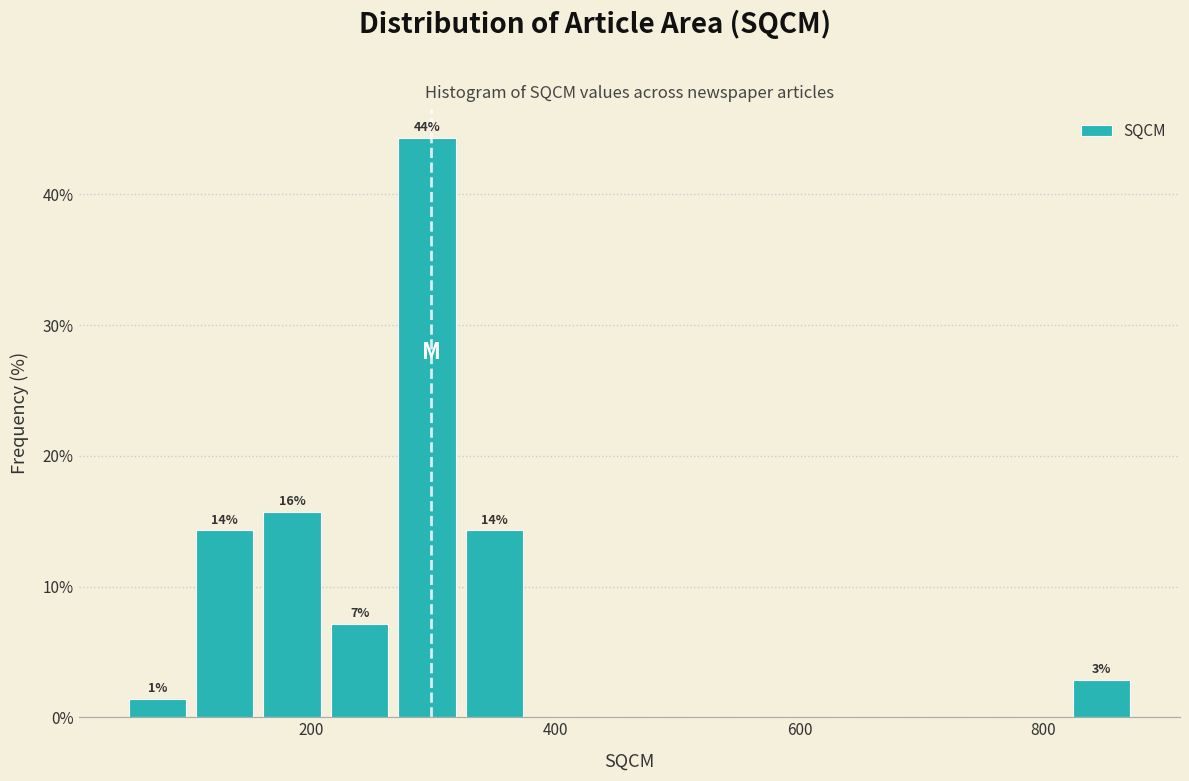

Read against the x-axis, roughly where is the centre of the tallest bar?

300